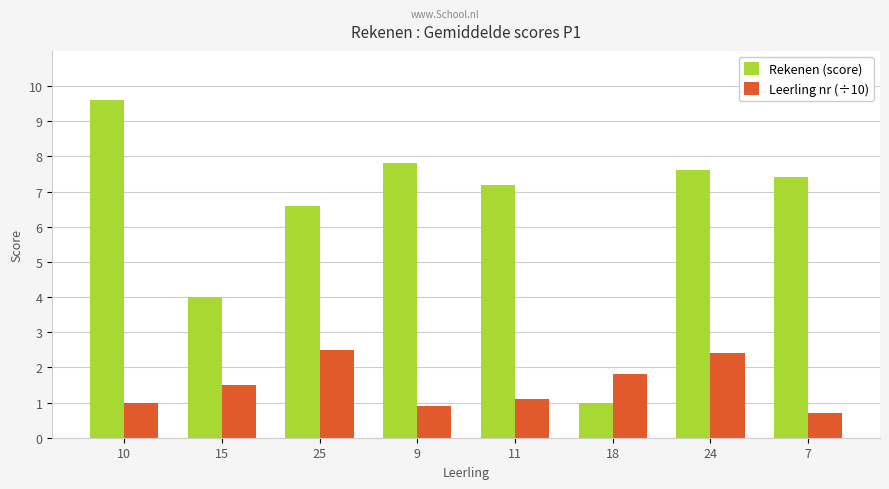

What is the value of the Rekenen (score) bar at the 2nd from the left?

4.0